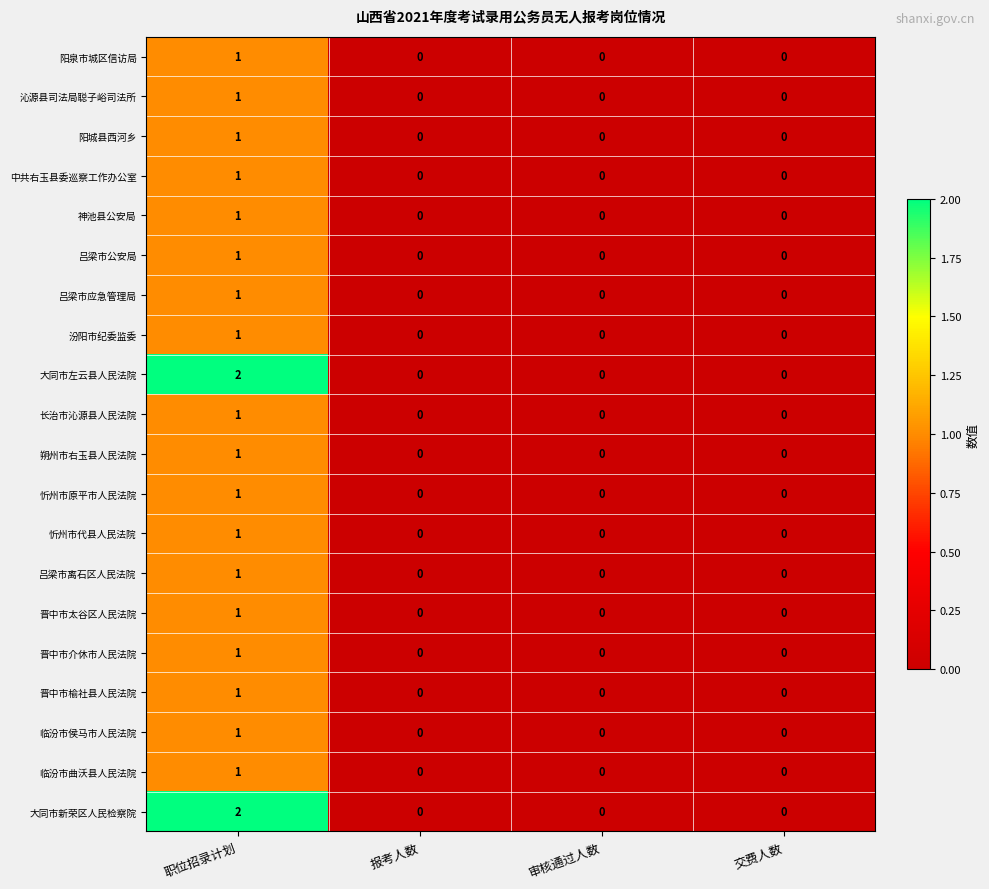

How many 朔州市右玉县人民法院 values are between 0 and 1?

4